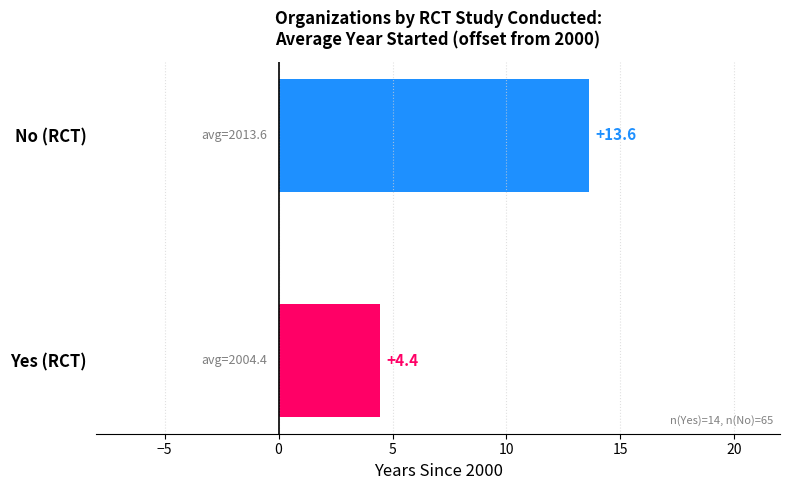

What is the difference between the values at Yes (RCT) and No (RCT)?

9.2